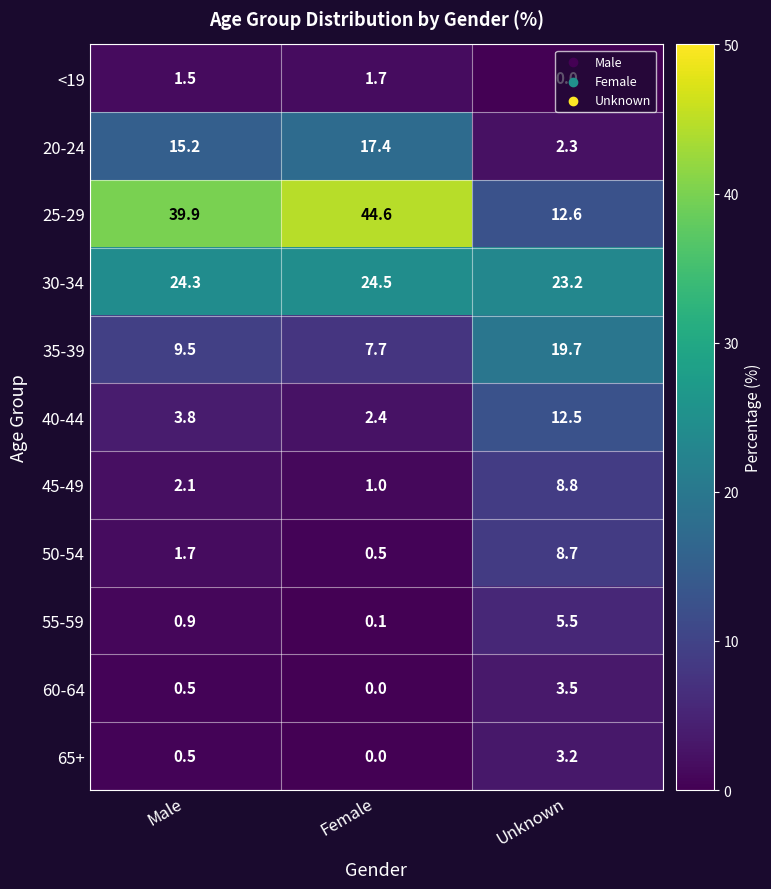

List the series in order of their peak value, lowest first.

<19, 65+, 60-64, 55-59, 50-54, 45-49, 40-44, 20-24, 35-39, 30-34, 25-29